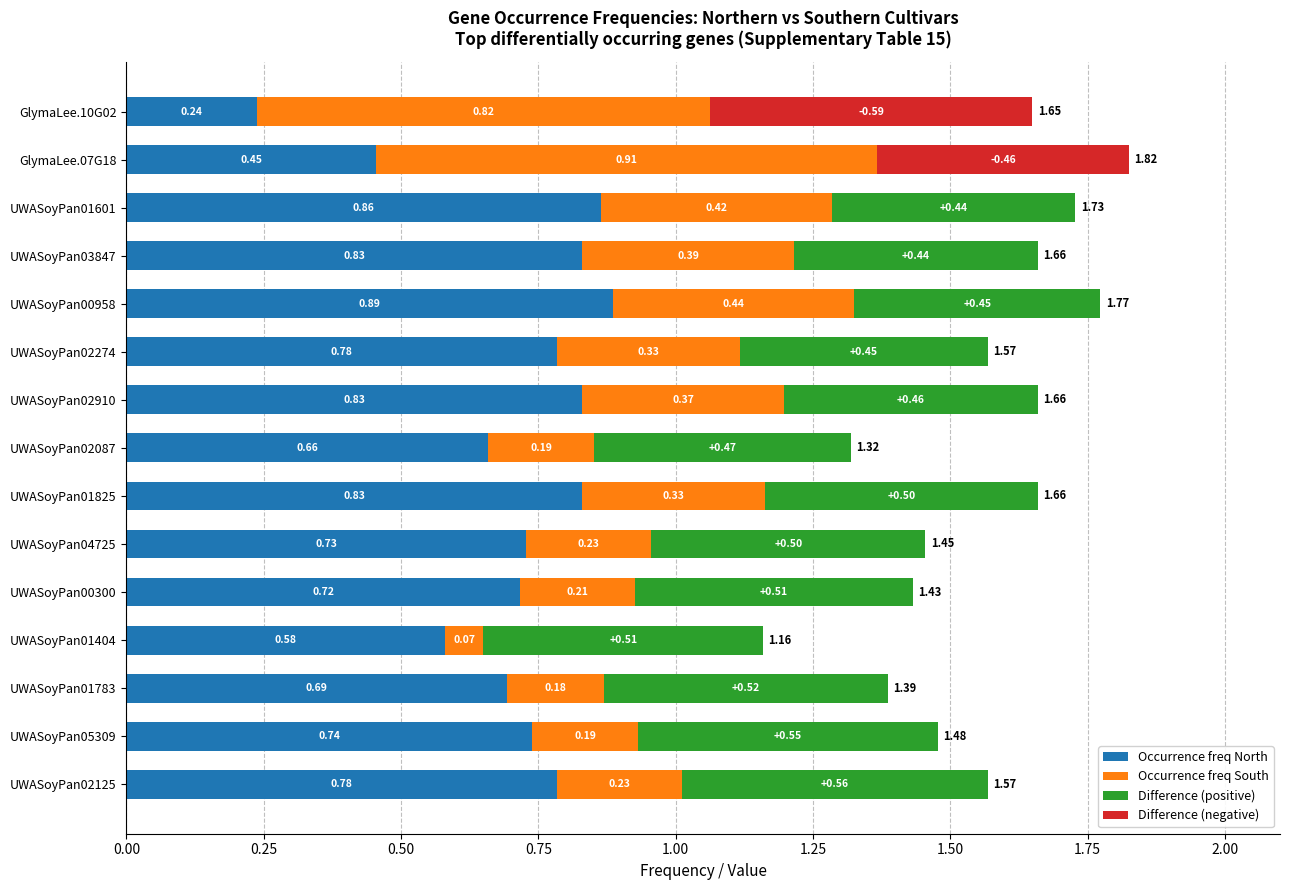

What is the difference between the maximum and minimum values in the Occurrence freq South series?

0.8